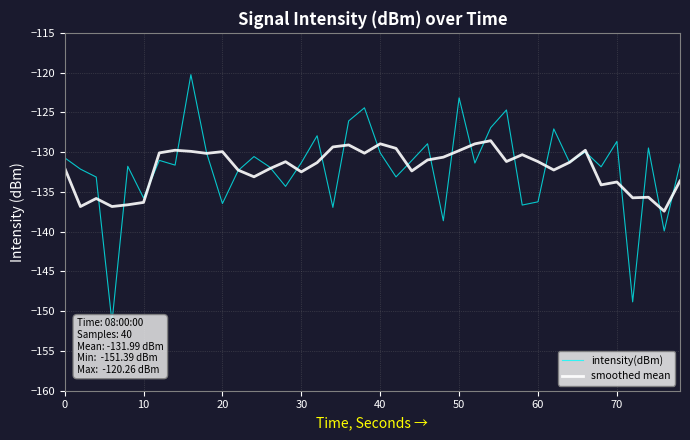

What is the smallest value displayed?

-151.4